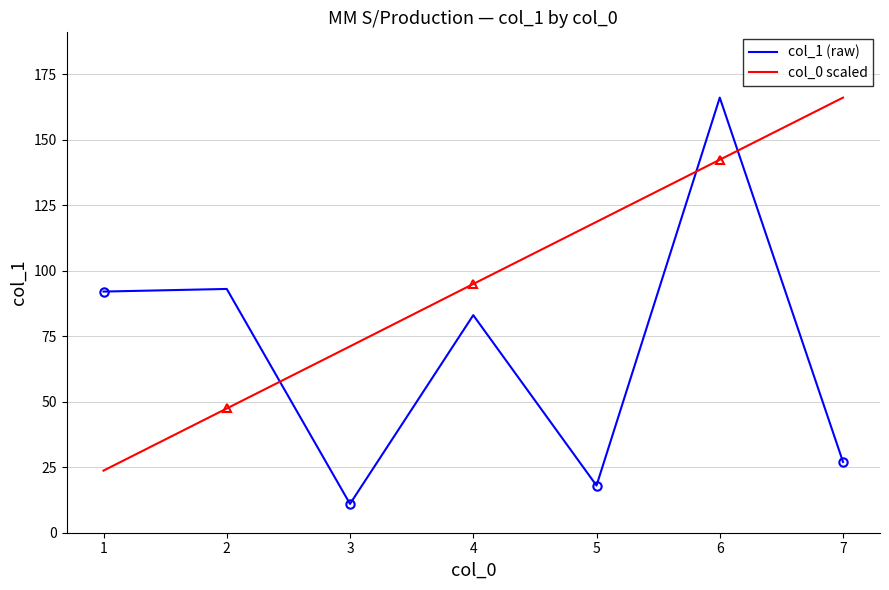

The value of col_1 (raw) at 2 is 93.0. True or false?

True